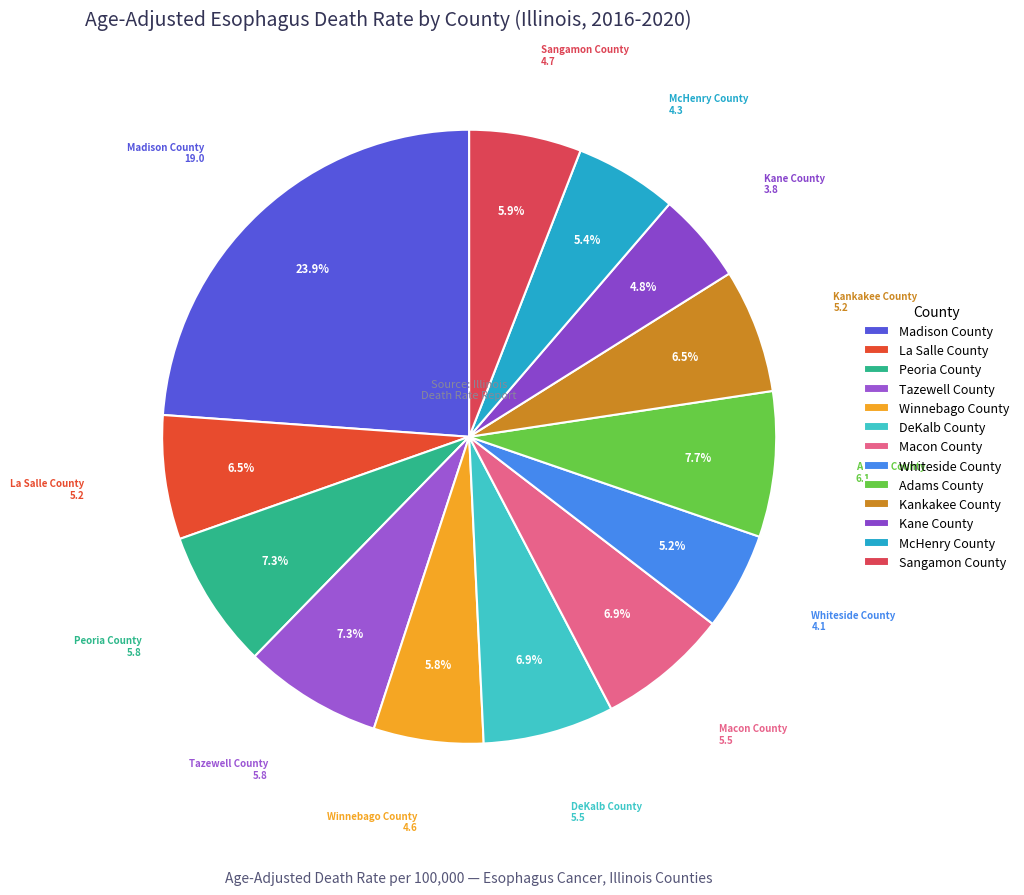

To the nearest percent, what portion does Madison County represent?

24%